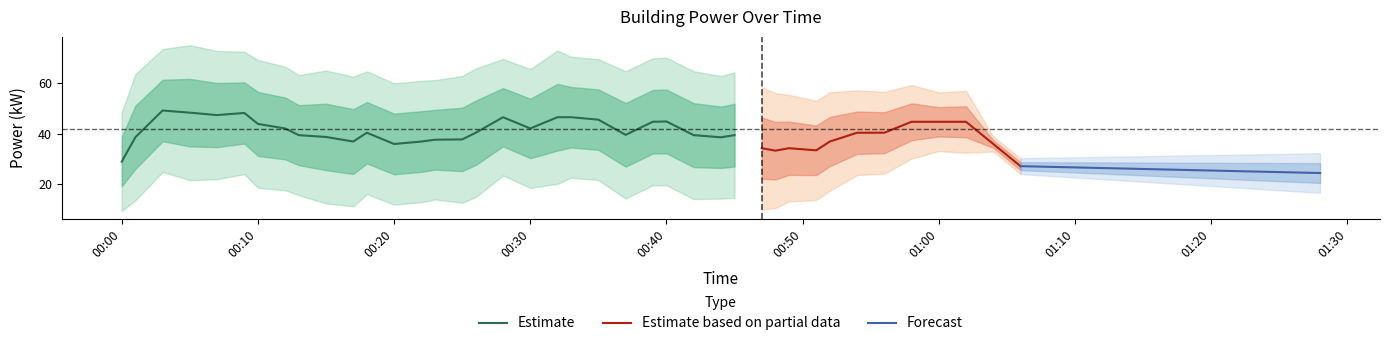

What is the lowest value of the Estimate series?

28.9